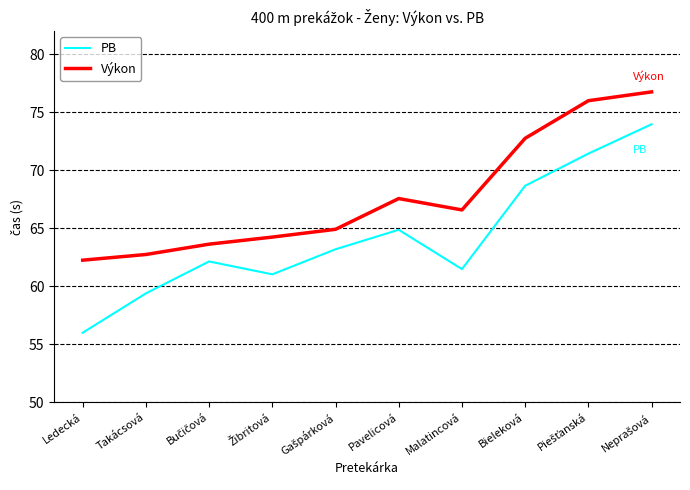

Which series has the largest total across all categories?

Výkon